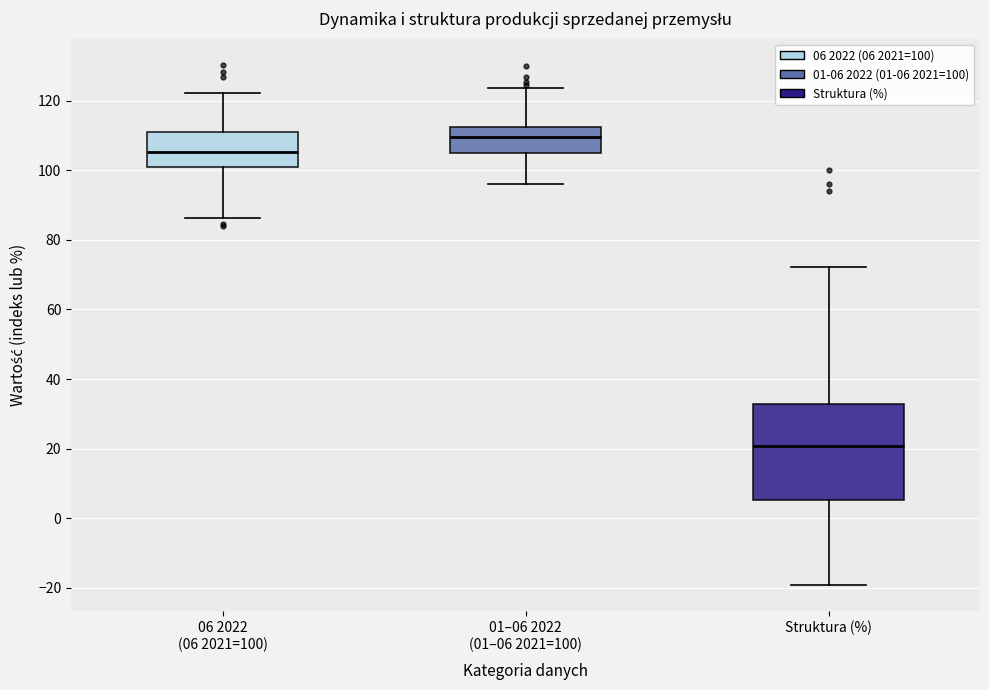

Which box has the lowest median line?

Struktura (%)